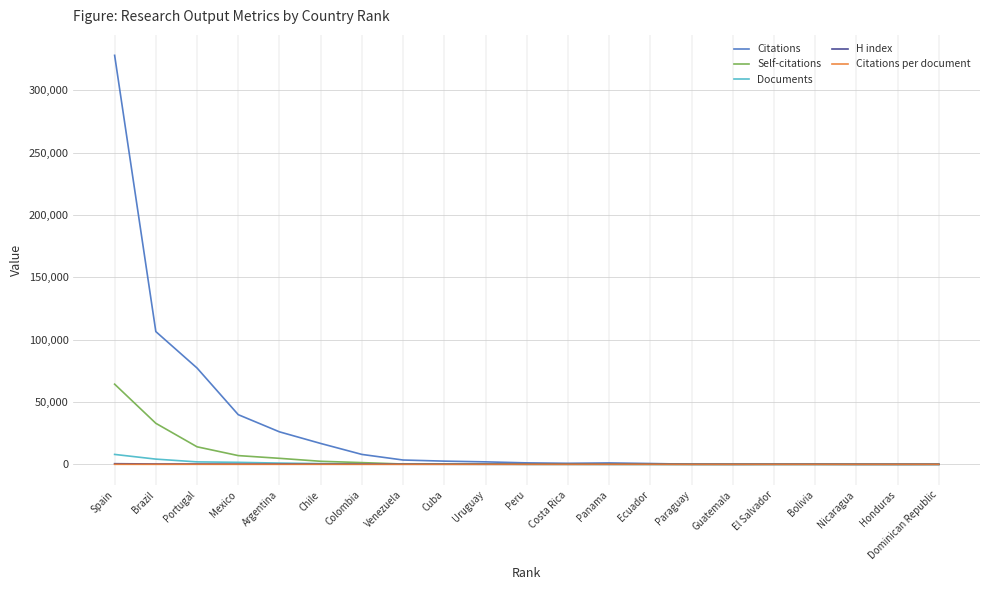

What is the greatest value displayed?

328003.0